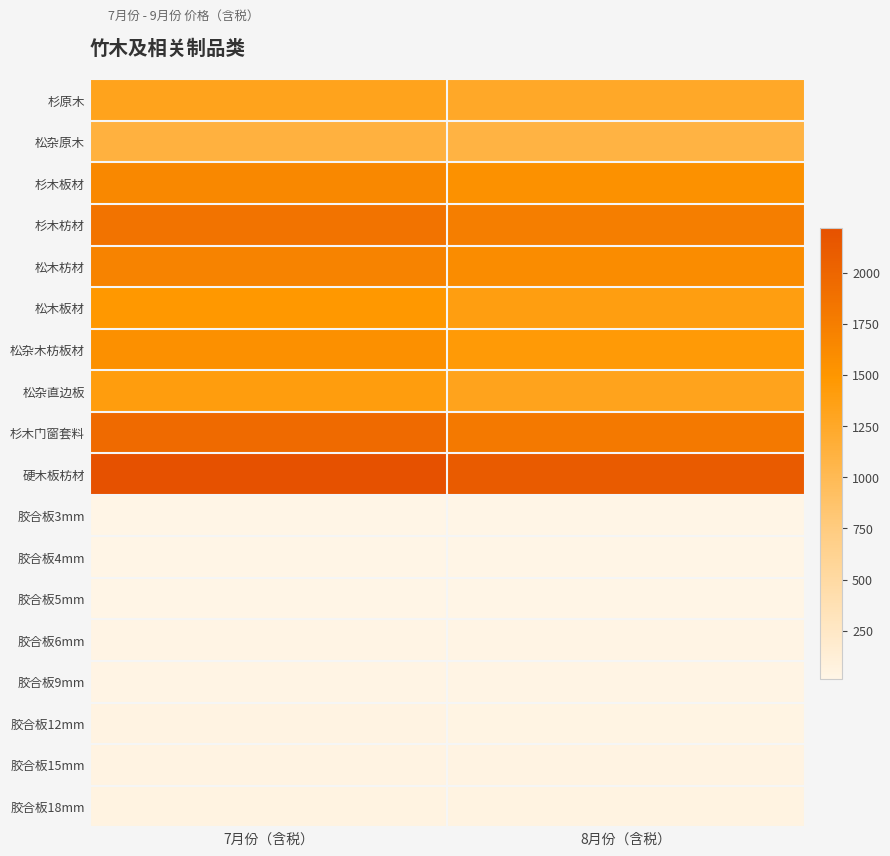

At which category is the sum across all series the highest?

7月份（含税）